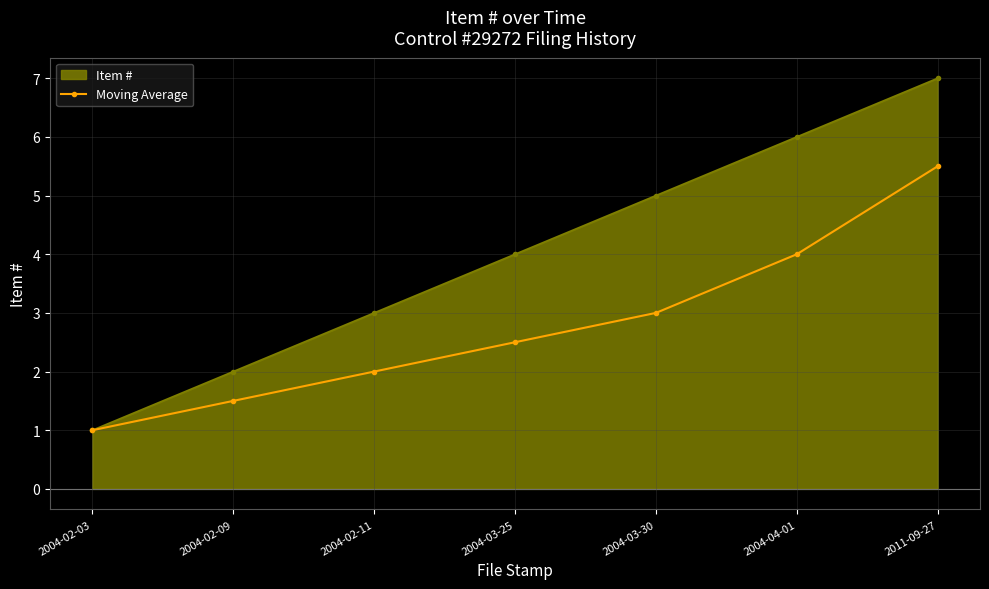

Count the number of categories in the chart.

7